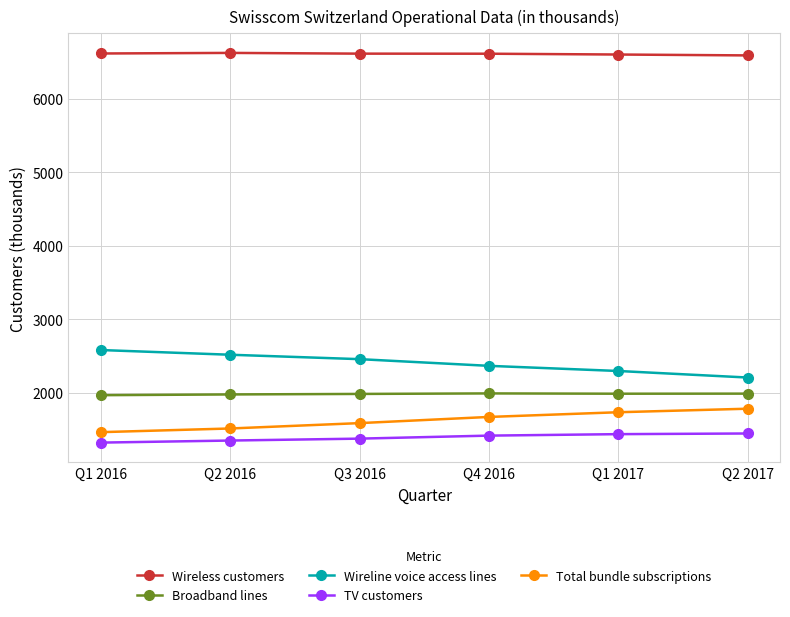

True or false: Wireless customers and Broadband lines intersect in this chart.

False